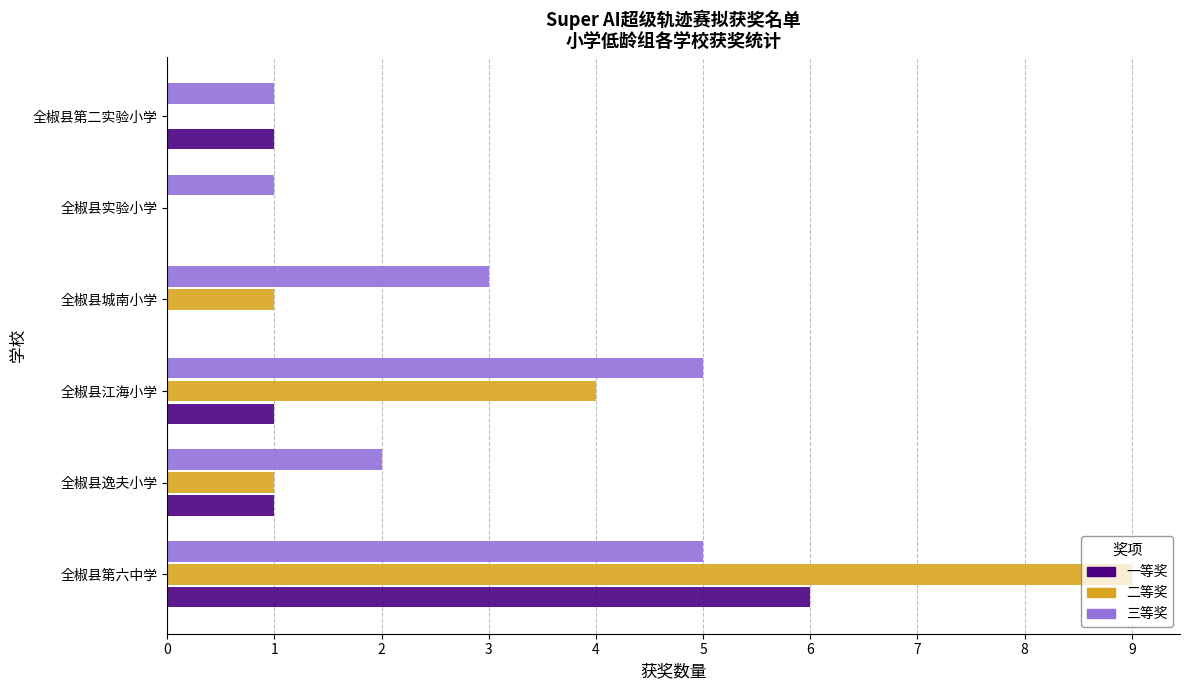

What is the sum of all 一等奖 values?

9